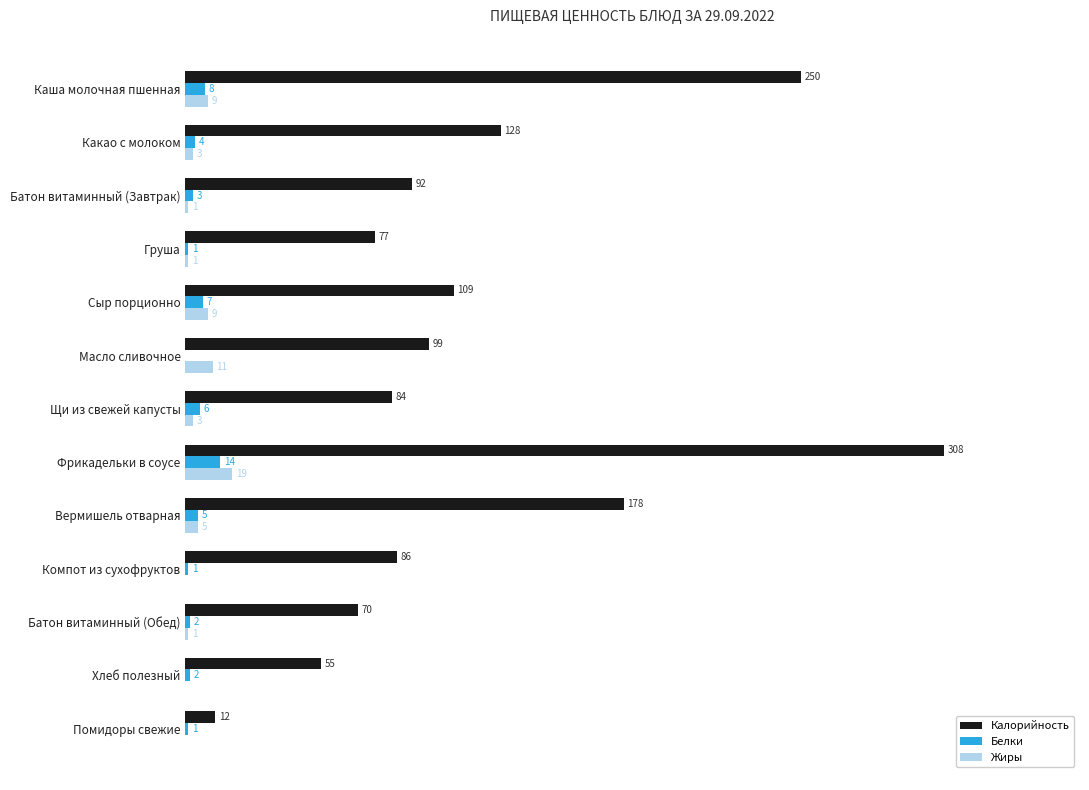

Which series has the largest total across all categories?

Калорийность